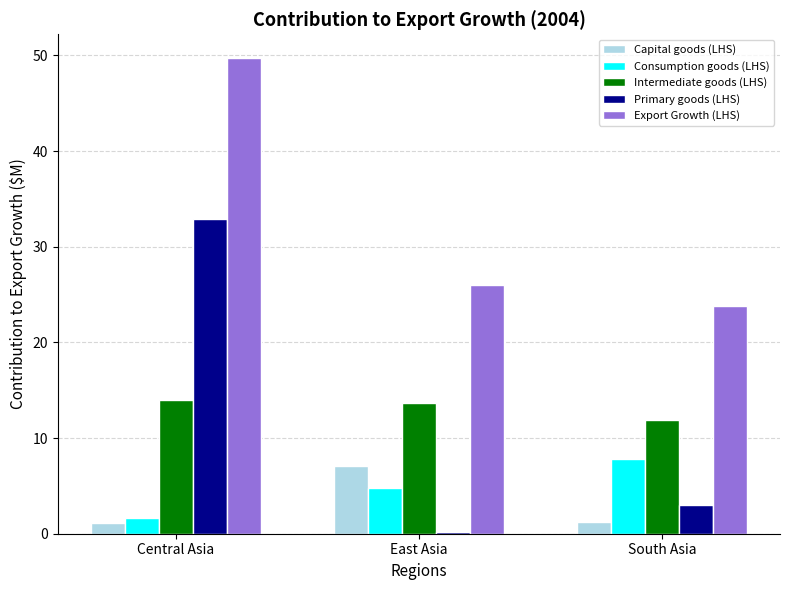

Read the Consumption goods (LHS) value at South Asia.

7.8